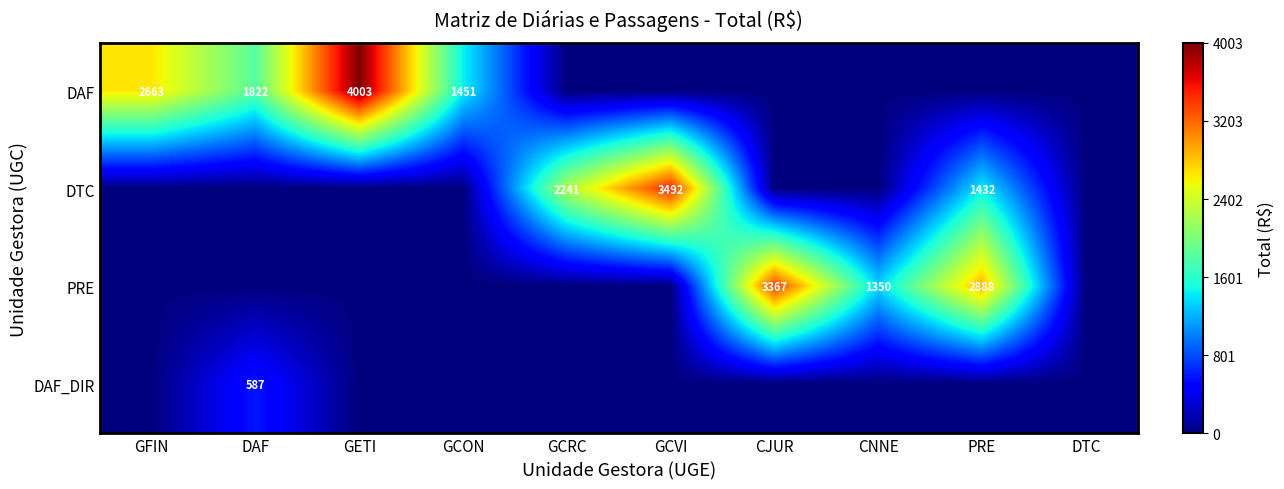

Is it true that PRE equals 1350 at CNNE?

True